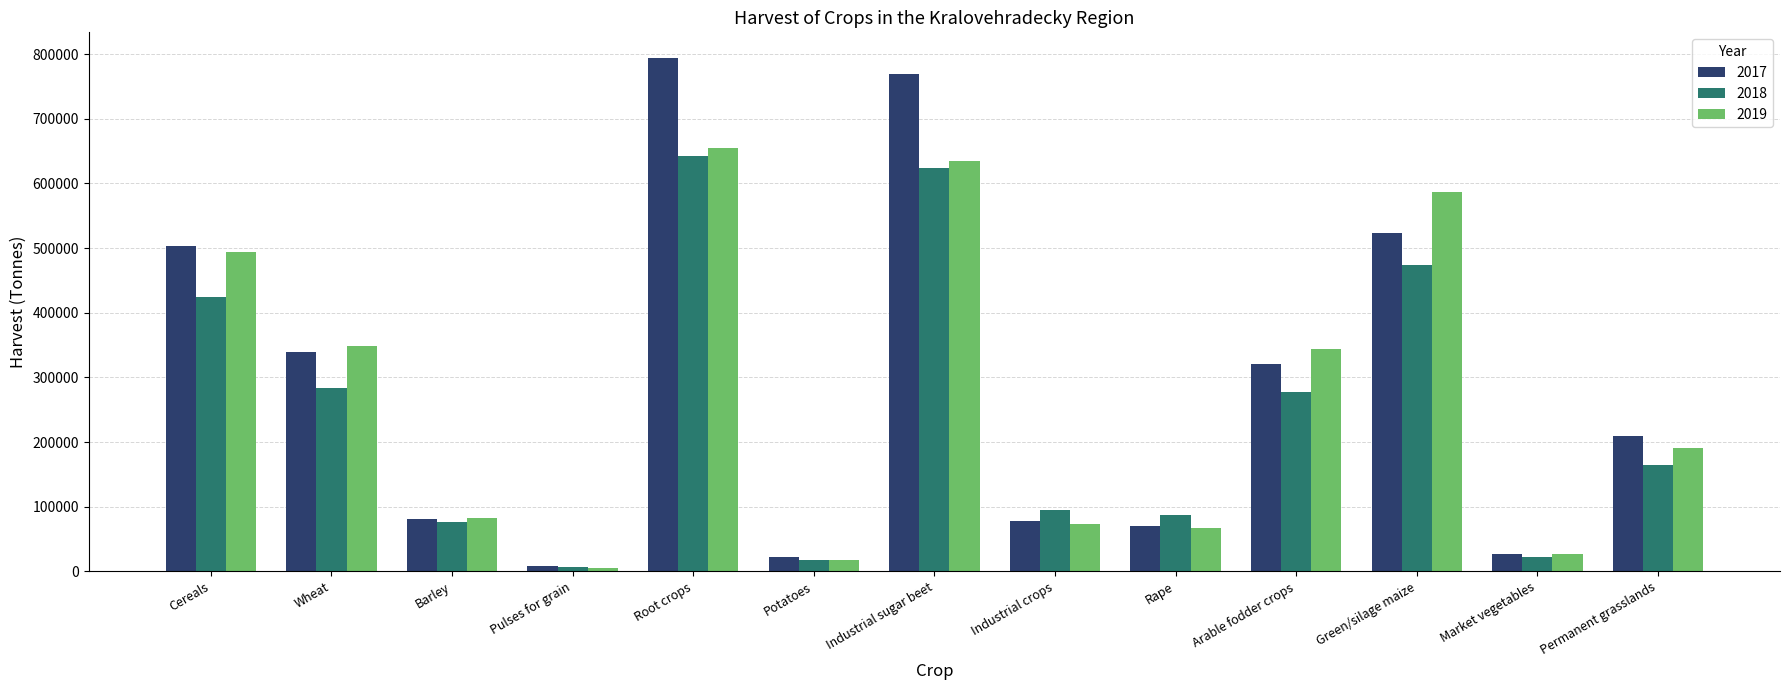

How many bars are there in total?

39